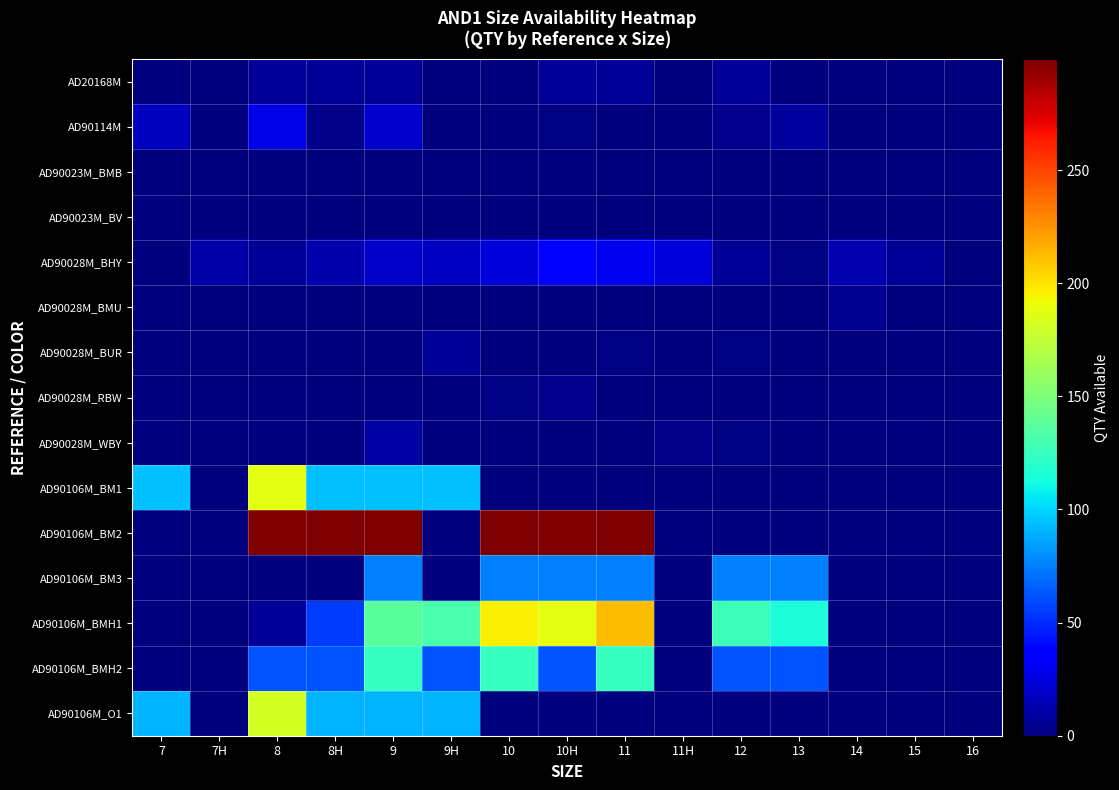

Which series has the largest total across all categories?

AD90106M_BM2